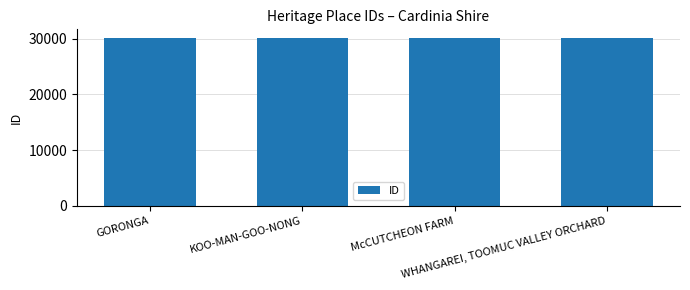

What is the difference between the maximum and minimum values?

133